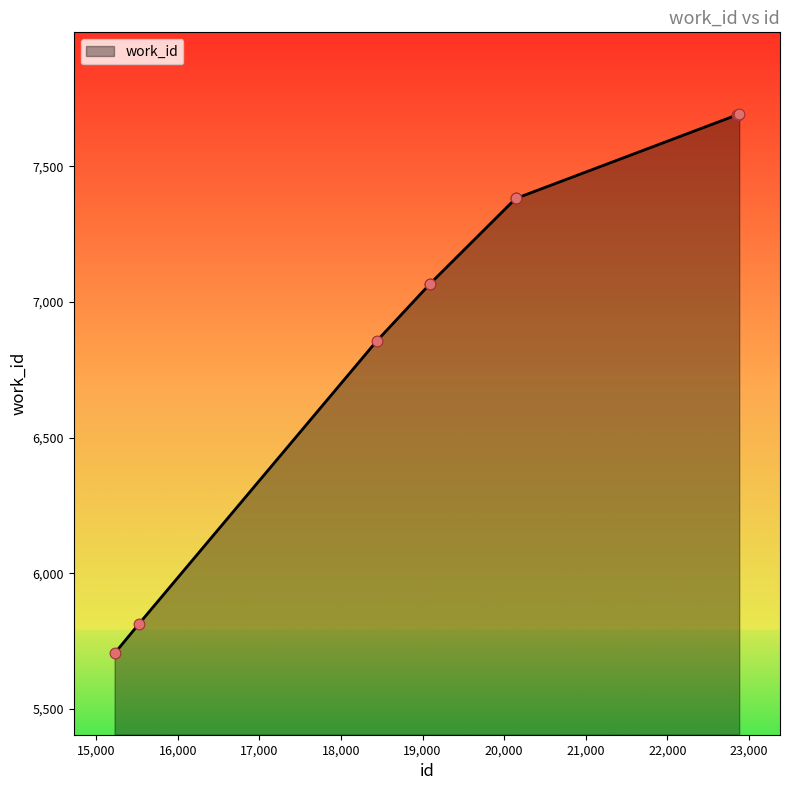

What is the maximum value shown in the chart?

7694